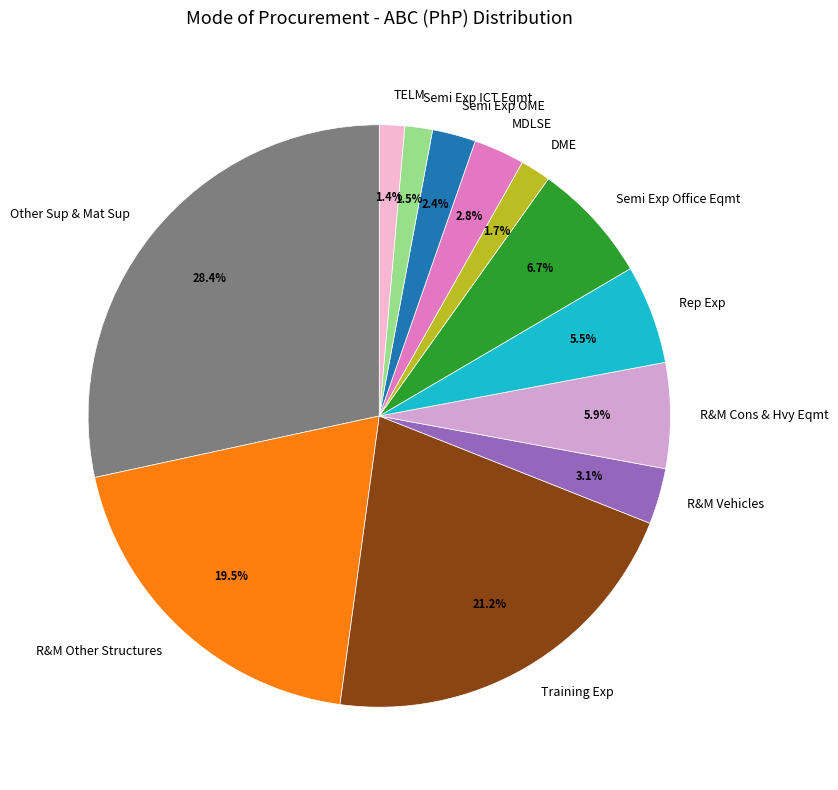

How many slices are in this pie chart?

12